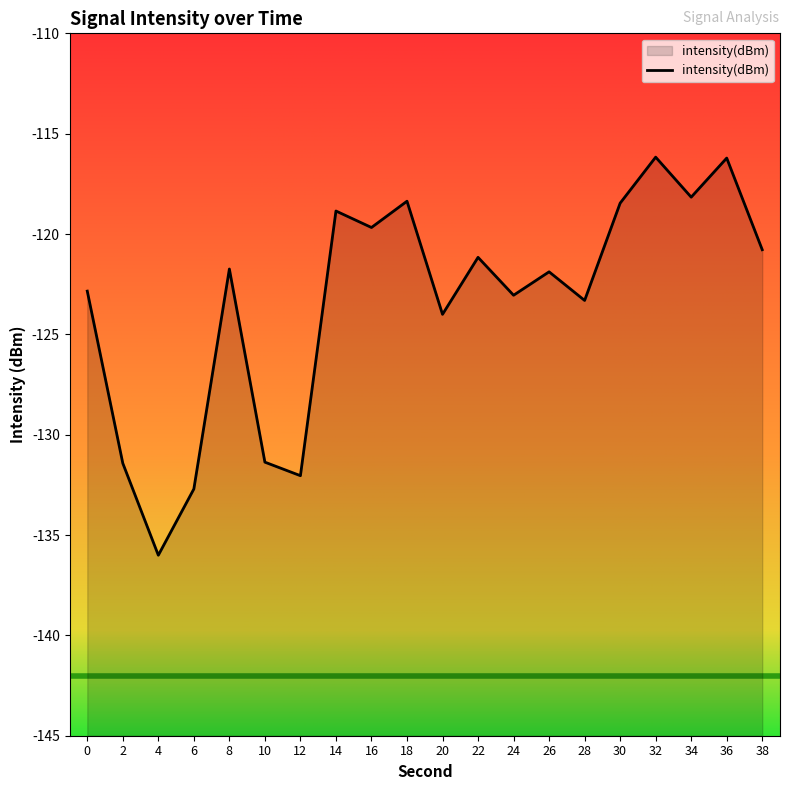

At which label does the data first exceed -121?

14